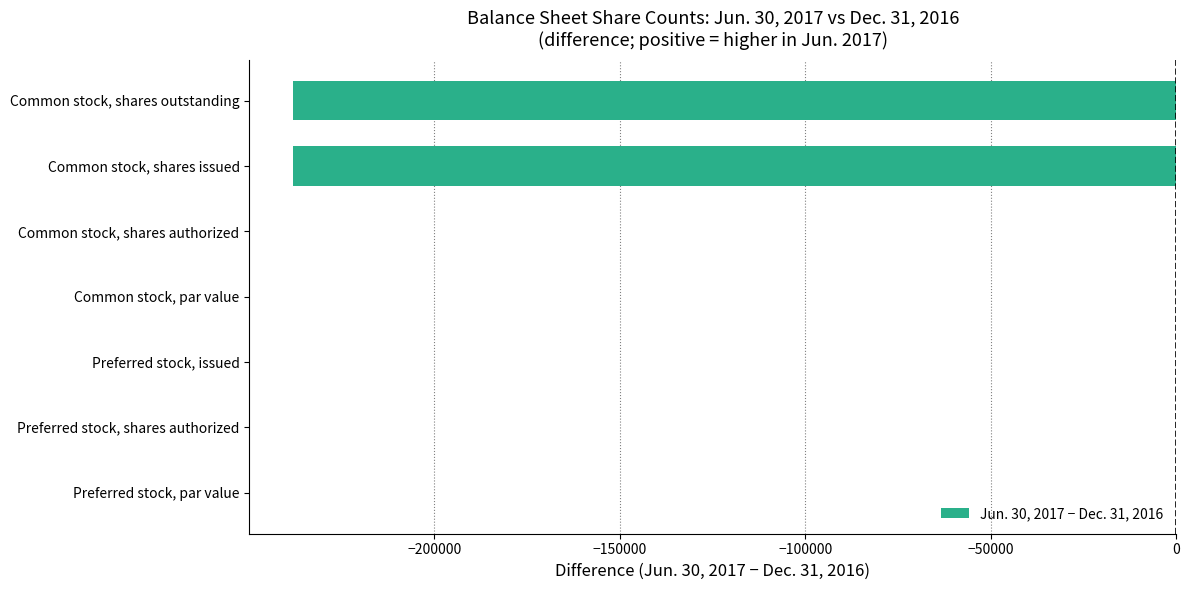

True or false: the data shows 90413 at Common stock, shares authorized.

False